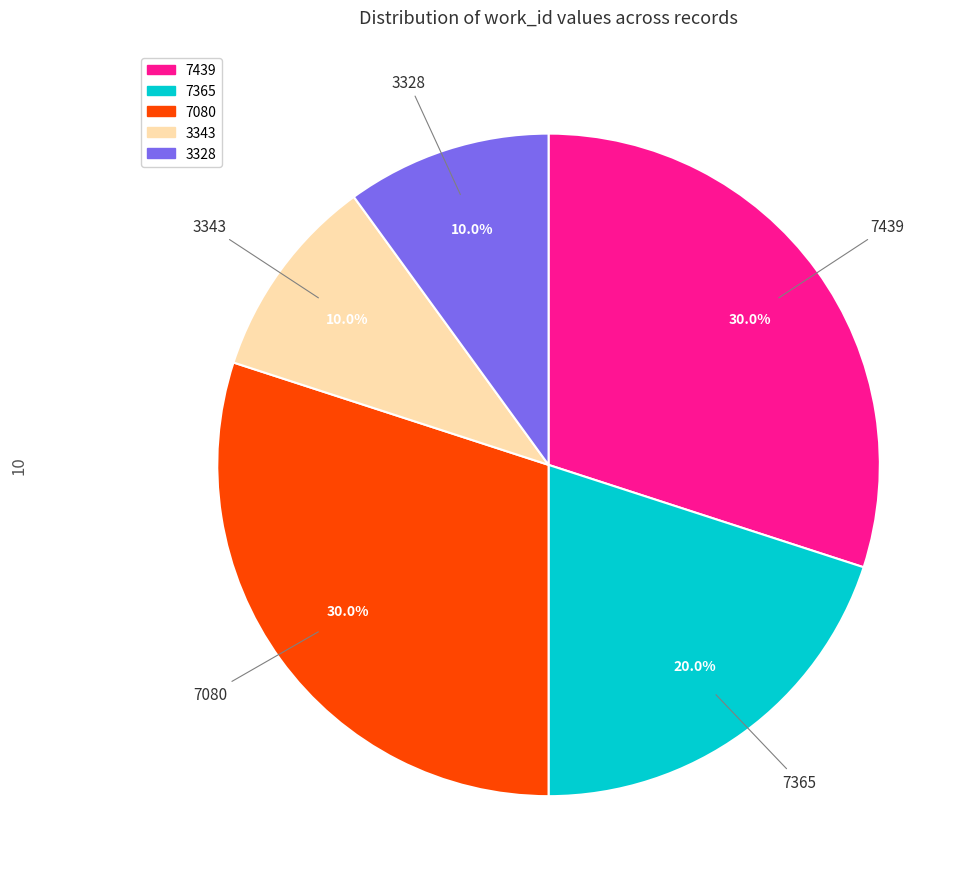

Is there any slice that represents more than half of the pie?

No